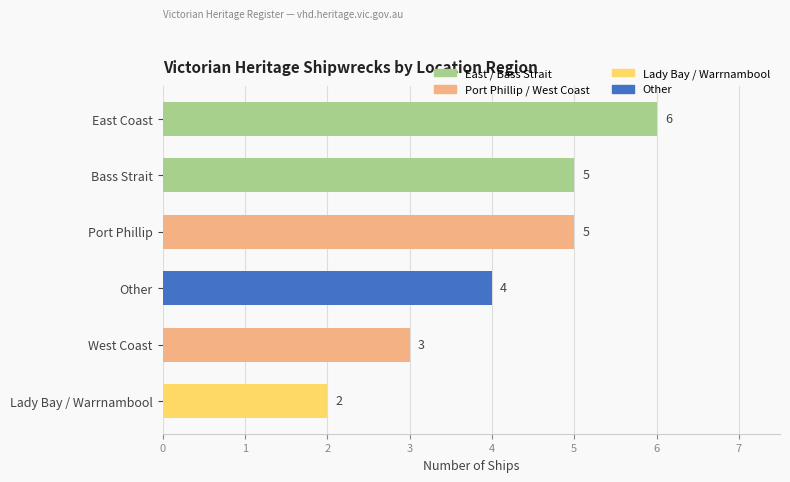

At which label is the value closest to 4?

Other